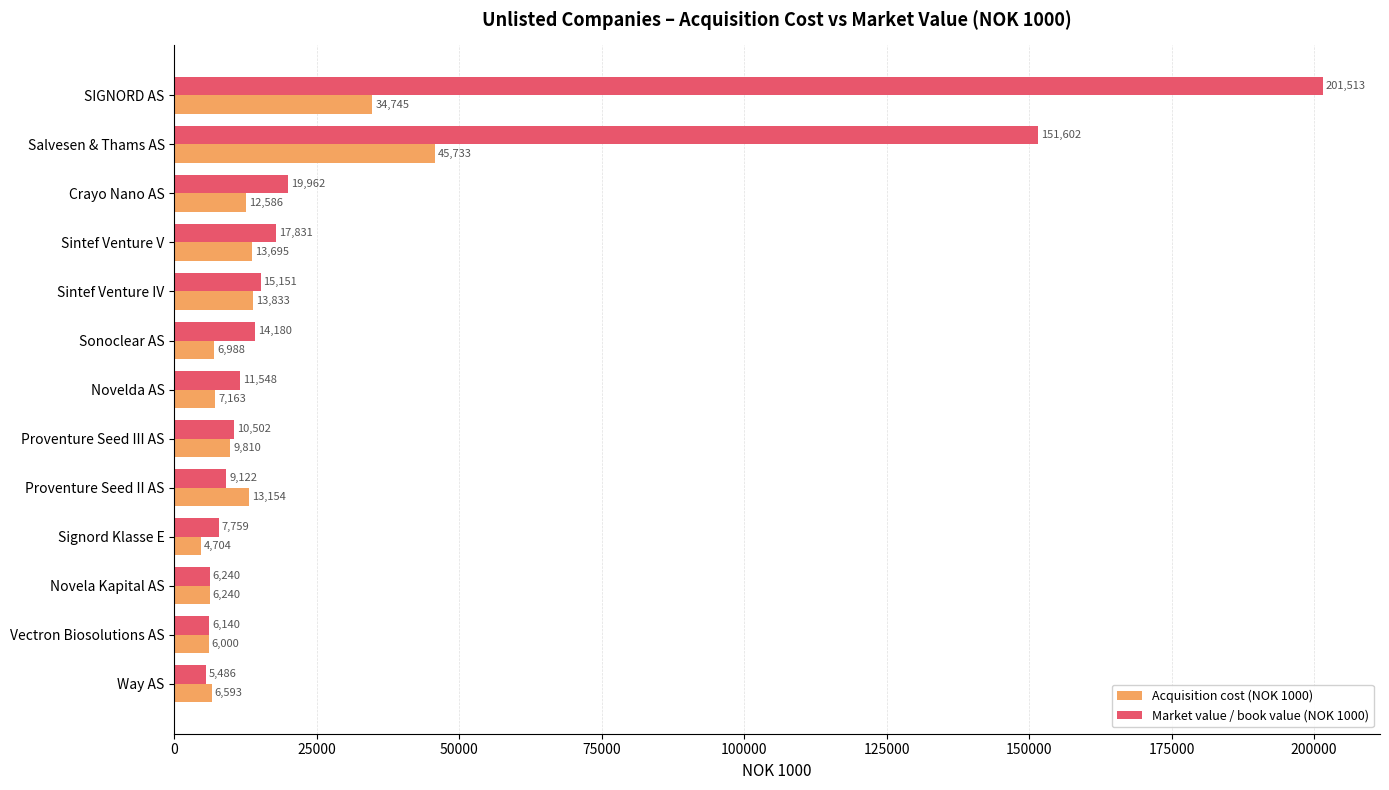

The Market value / book value (NOK 1000) series shows 5949 at Sintef Venture V. True or false?

False